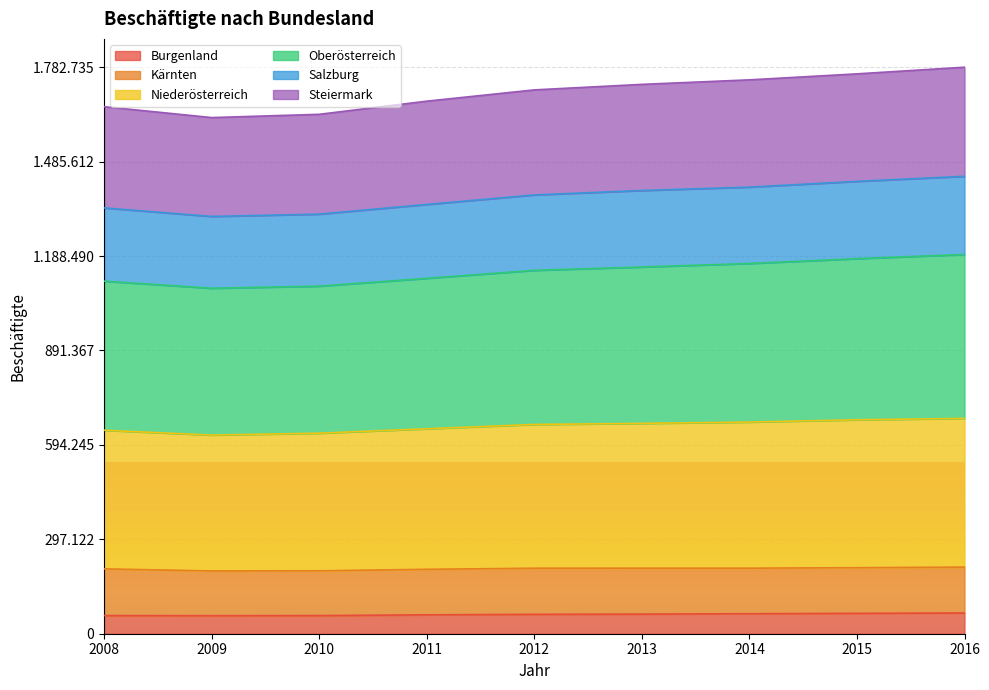

True or false: Niederösterreich and Steiermark intersect in this chart.

False